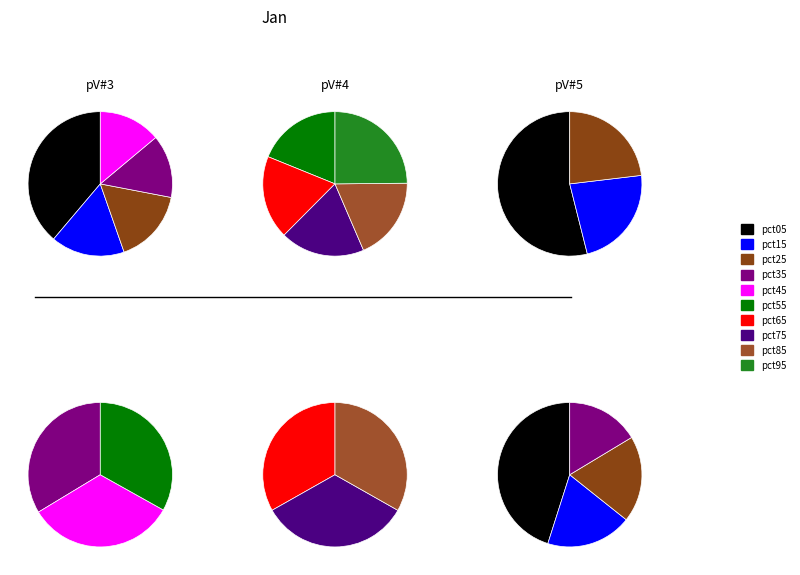

The pct05 slice represents 34% of the pie. True or false?

False